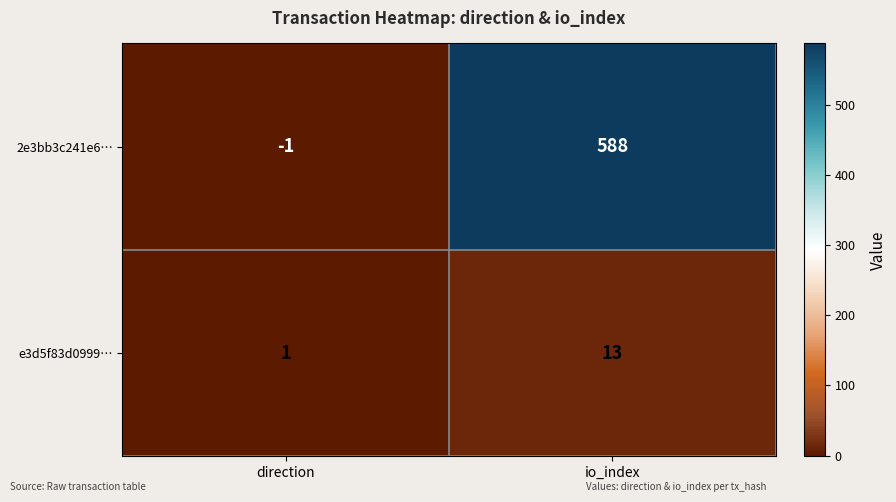

Rank the series by their average value, from lowest to highest.

e3d5f83d0999…, 2e3bb3c241e6…